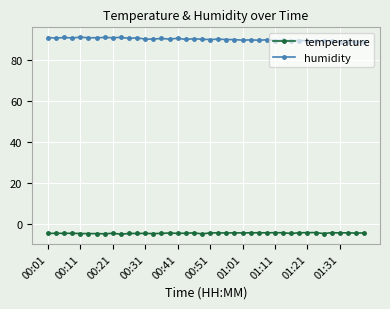

Does the chart have visible grid lines?

Yes